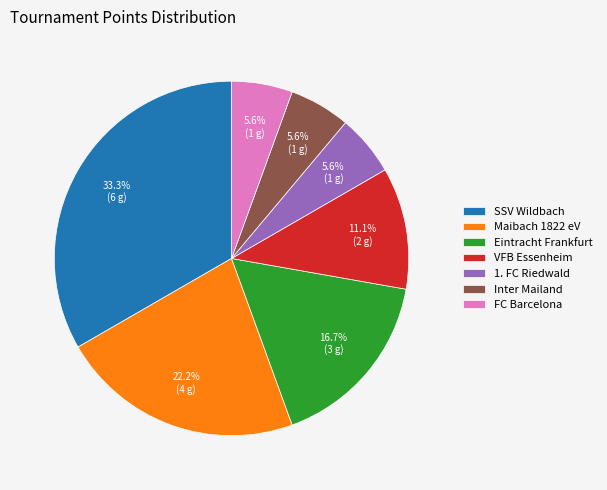

The Inter Mailand slice represents 6% of the pie. True or false?

True